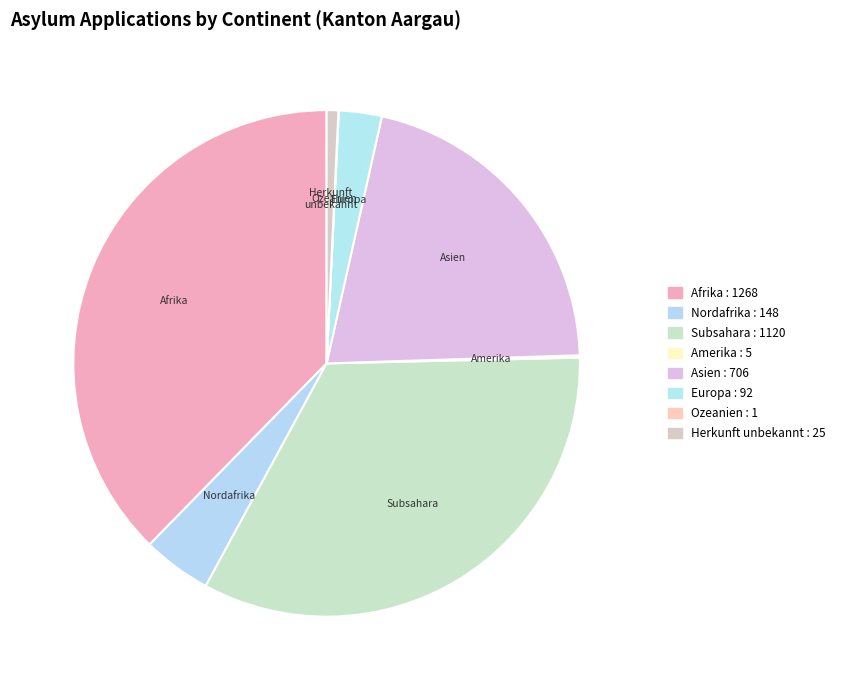

Which category has the biggest portion of the pie?

Afrika